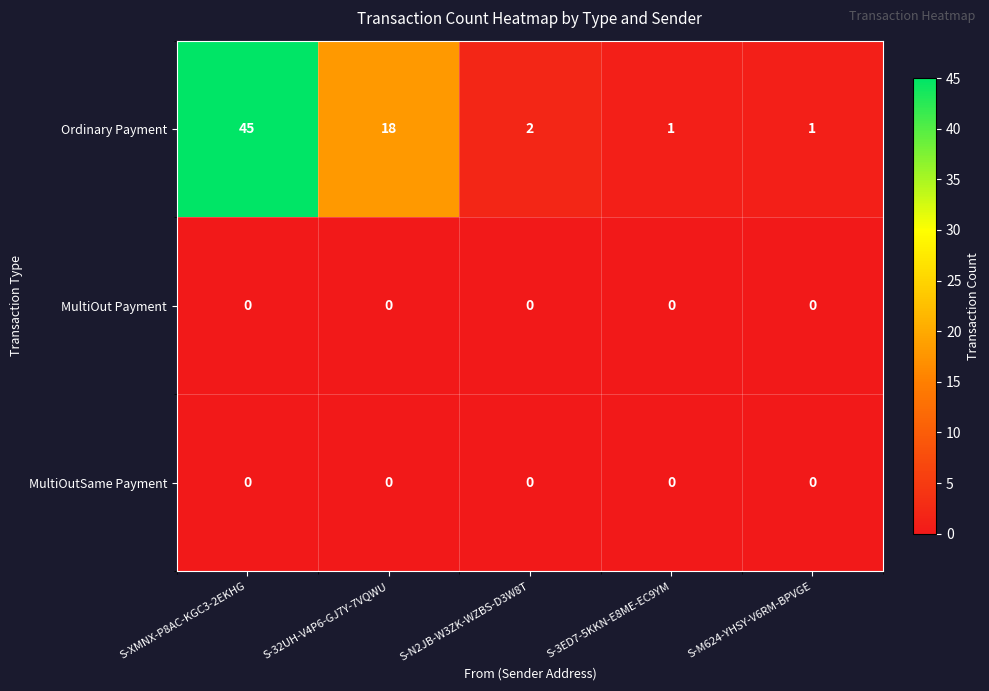

Which series changed the most between S-XMNX-P8AC-KGC3-2EKHG and S-3ED7-5KKN-E8ME-EC9YM?

Ordinary Payment